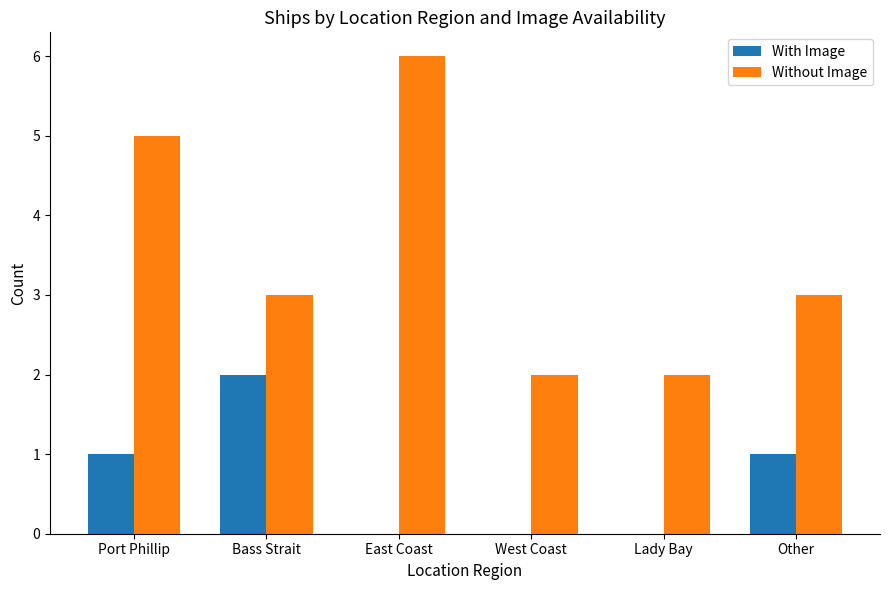

Which category has the highest value in the Without Image series?

East Coast